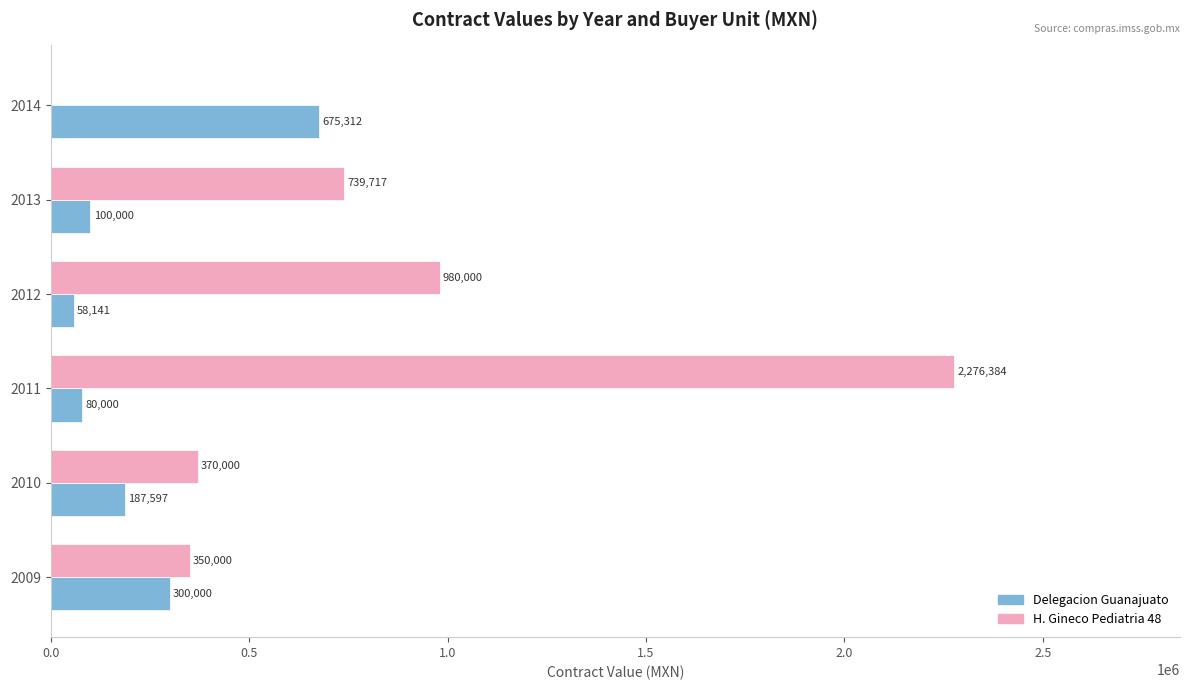

What is the sum of the Delegacion Guanajuato values at 2011 and 2010?

267597.0